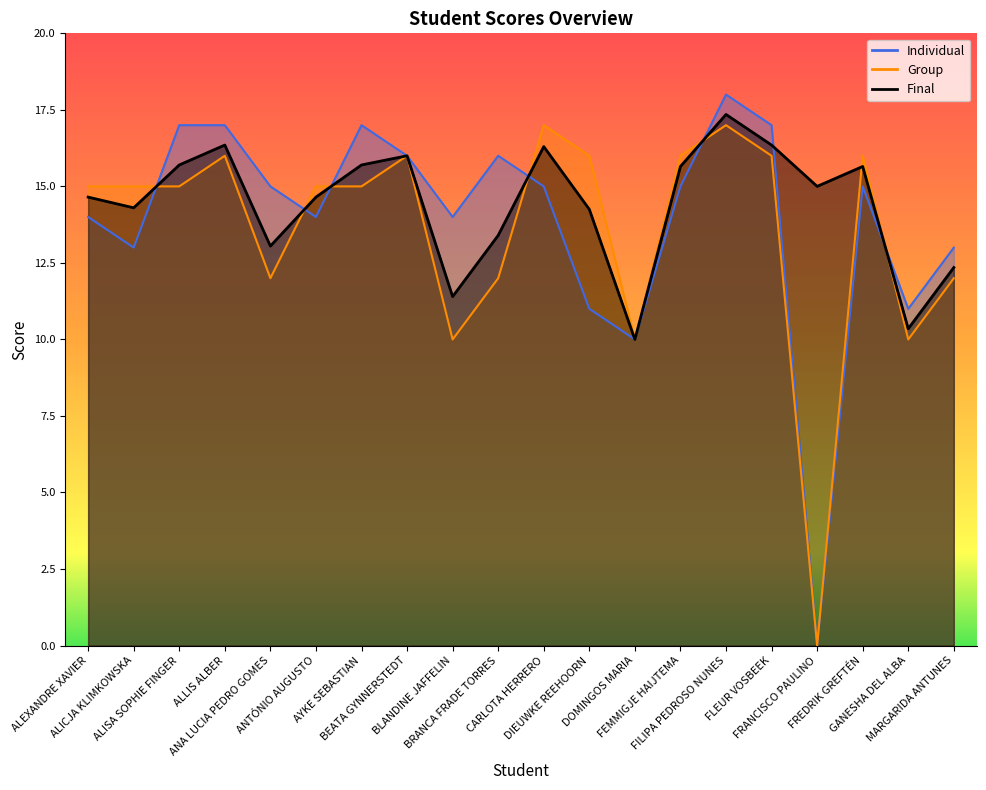

Reading right to left, what are all the values shown in this chart?

Final: MARGARIDA ANTUNES=12.3	GANESHA DEL ALBA=10.3	FREDRIK GREFTÉN=15.7	FRANCISCO PAULINO=15.0	FLEUR VOSBEEK=16.4	FILIPA PEDROSO NUNES=17.4	FEMMIGJE HAIJTEMA=15.7	DOMINGOS MARIA=10.0	DIEUWKE REEHOORN=14.2	CARLOTA HERRERO=16.3	BRANCA FRADE TORRES=13.4	BLANDINE JAFFELIN=11.4	BEATA GYNNERSTEDT=16.0	AYKE SEBASTIAN=15.7	ANTÓNIO AUGUSTO=14.7	ANA LUCIA PEDRO GOMES=13.1	ALLIS ALBER=16.4	ALISA SOPHIE FINGER=15.7	ALICJA KLIMKOWSKA=14.3	ALEXANDRE XAVIER=14.7
Individual: MARGARIDA ANTUNES=13.0	GANESHA DEL ALBA=11.0	FREDRIK GREFTÉN=15.0	FRANCISCO PAULINO=0.0	FLEUR VOSBEEK=17.0	FILIPA PEDROSO NUNES=18.0	FEMMIGJE HAIJTEMA=15.0	DOMINGOS MARIA=10.0	DIEUWKE REEHOORN=11.0	CARLOTA HERRERO=15.0	BRANCA FRADE TORRES=16.0	BLANDINE JAFFELIN=14.0	BEATA GYNNERSTEDT=16.0	AYKE SEBASTIAN=17.0	ANTÓNIO AUGUSTO=14.0	ANA LUCIA PEDRO GOMES=15.0	ALLIS ALBER=17.0	ALISA SOPHIE FINGER=17.0	ALICJA KLIMKOWSKA=13.0	ALEXANDRE XAVIER=14.0
Group: MARGARIDA ANTUNES=12.0	GANESHA DEL ALBA=10.0	FREDRIK GREFTÉN=16.0	FRANCISCO PAULINO=0.0	FLEUR VOSBEEK=16.0	FILIPA PEDROSO NUNES=17.0	FEMMIGJE HAIJTEMA=16.0	DOMINGOS MARIA=10.0	DIEUWKE REEHOORN=16.0	CARLOTA HERRERO=17.0	BRANCA FRADE TORRES=12.0	BLANDINE JAFFELIN=10.0	BEATA GYNNERSTEDT=16.0	AYKE SEBASTIAN=15.0	ANTÓNIO AUGUSTO=15.0	ANA LUCIA PEDRO GOMES=12.0	ALLIS ALBER=16.0	ALISA SOPHIE FINGER=15.0	ALICJA KLIMKOWSKA=15.0	ALEXANDRE XAVIER=15.0